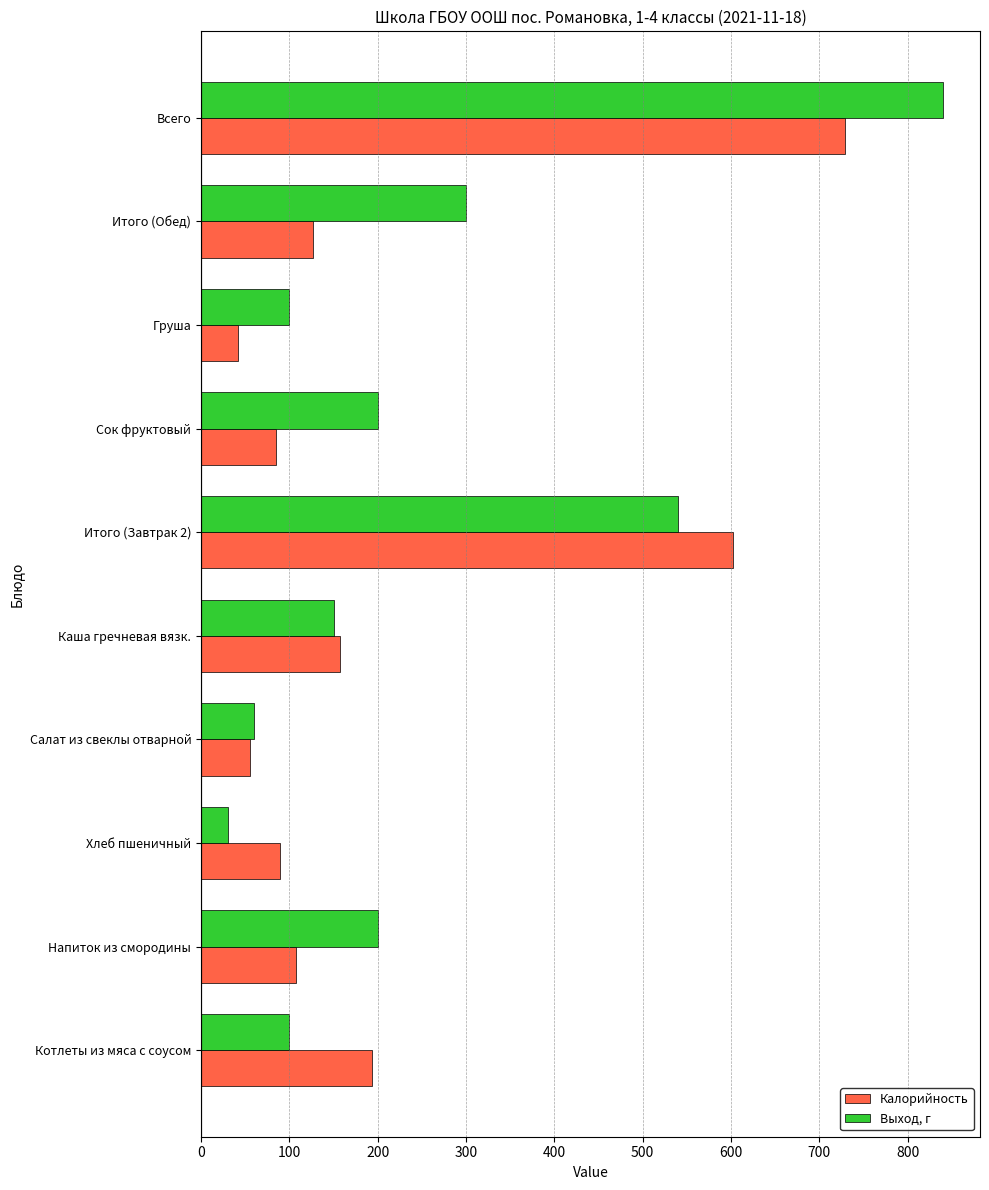

List the series in order of their overall mean, lowest first.

Калорийность, Выход, г